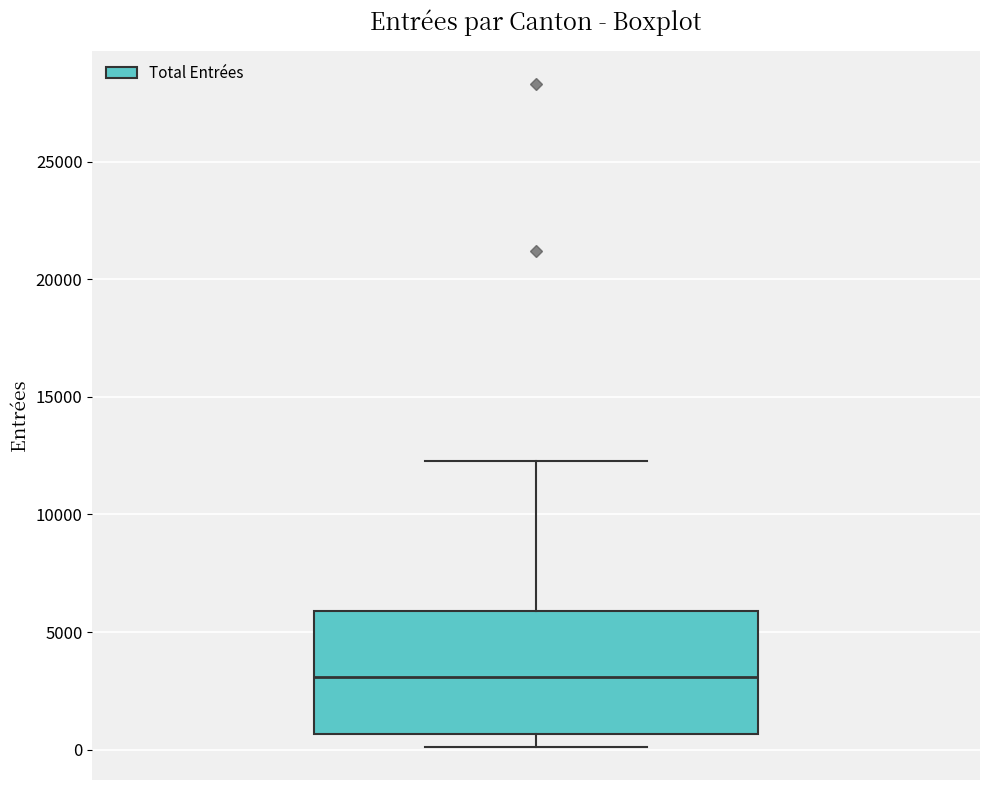

Read this box plot against the y-axis: the position of the median line, the range covered by the box, and the ends of both whiskers. The values are not printed on the chart, so give them approximately, as read against the axis.

median 3000, box 500 to 6000, whiskers 0 to 12500